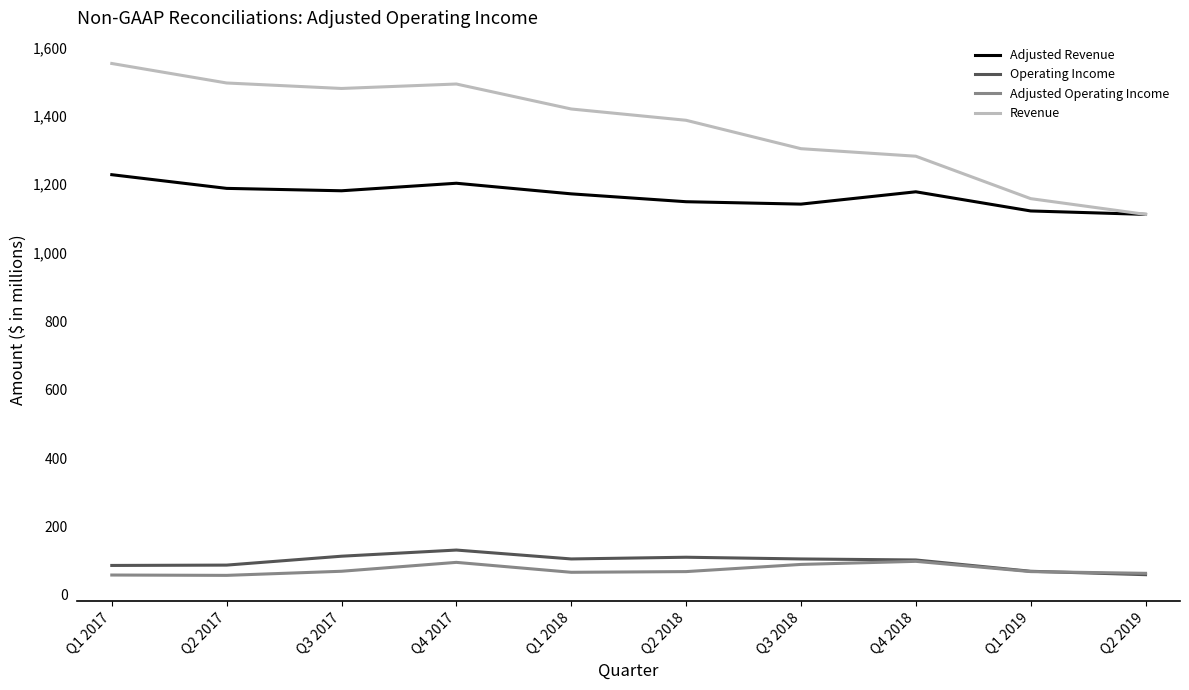

Is the value of Operating Income at Q4 2017 greater than the value of Revenue at Q4 2017?

No